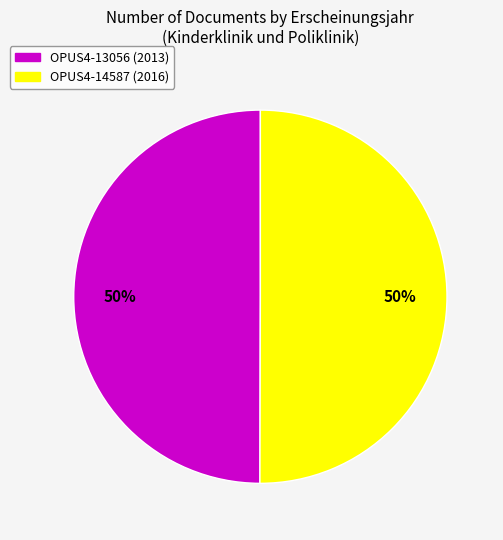

True or false: OPUS4-13056 accounts for 58% of the total.

False